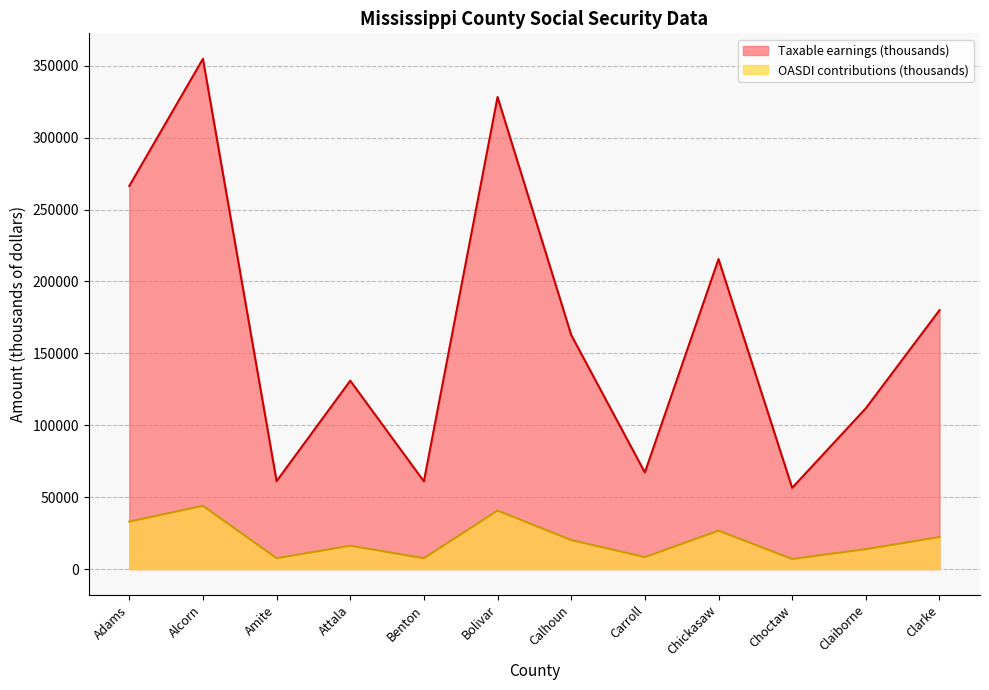

Which category has the lowest value in the OASDI contributions (thousands) series?

Choctaw